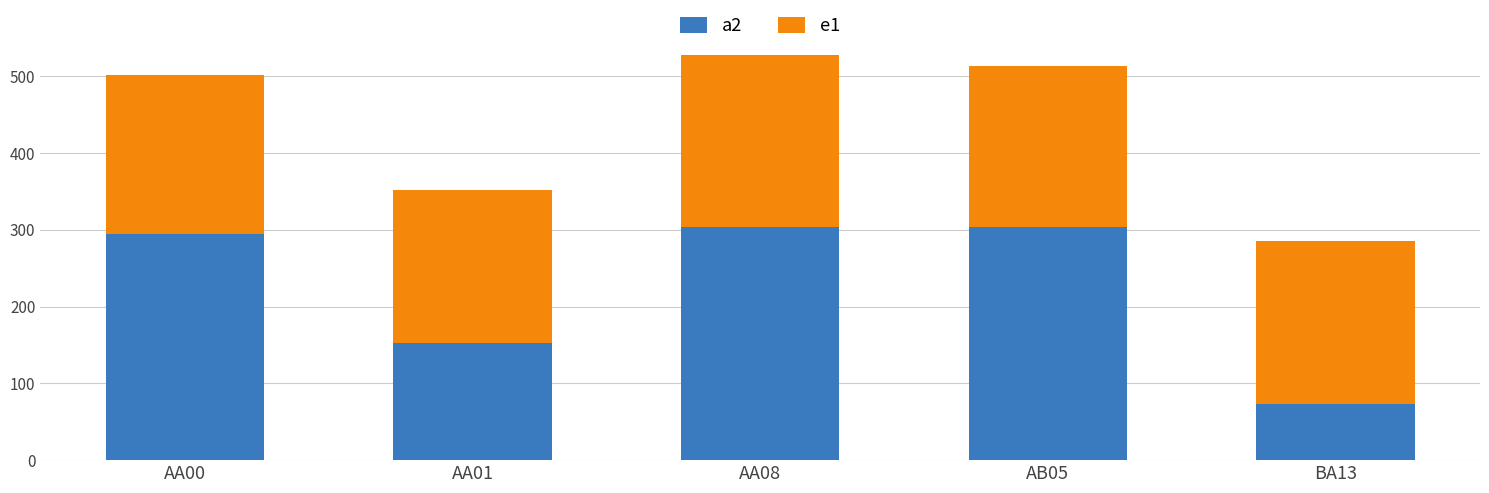

The value of a2 at AB05 is 515.2. True or false?

False